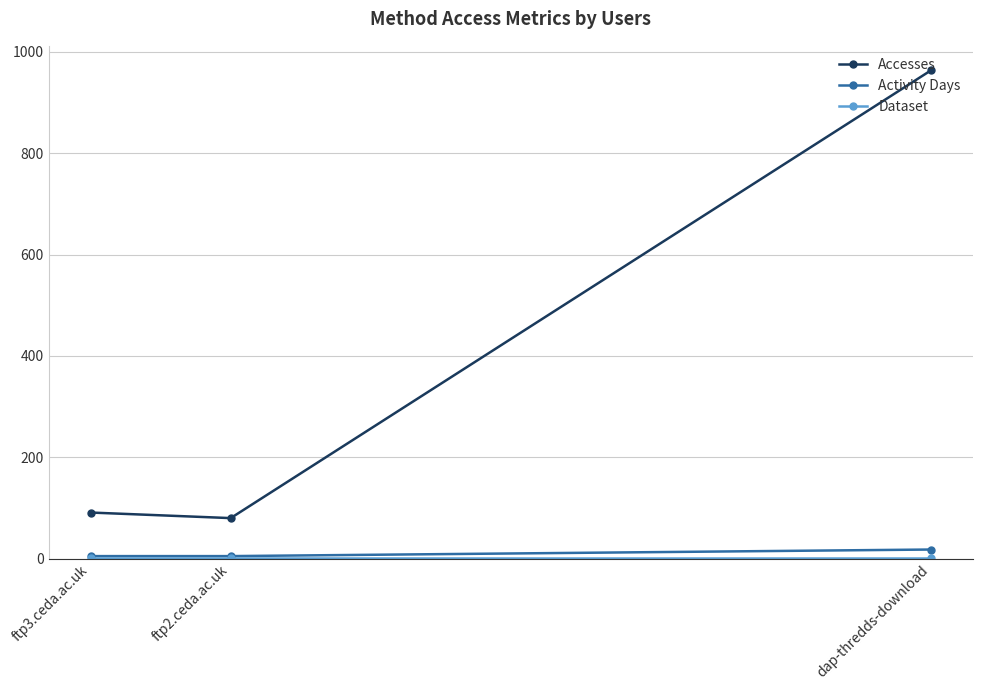

Which category has the highest value in the Activity Days series?

dap-thredds-download